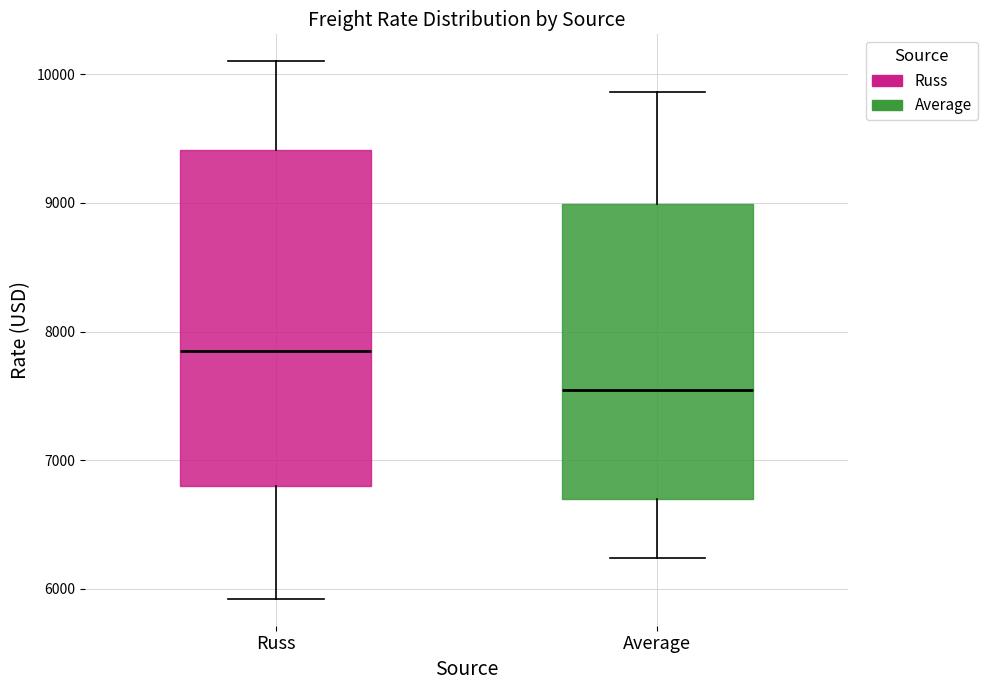

Which box's median line is the highest?

Russ